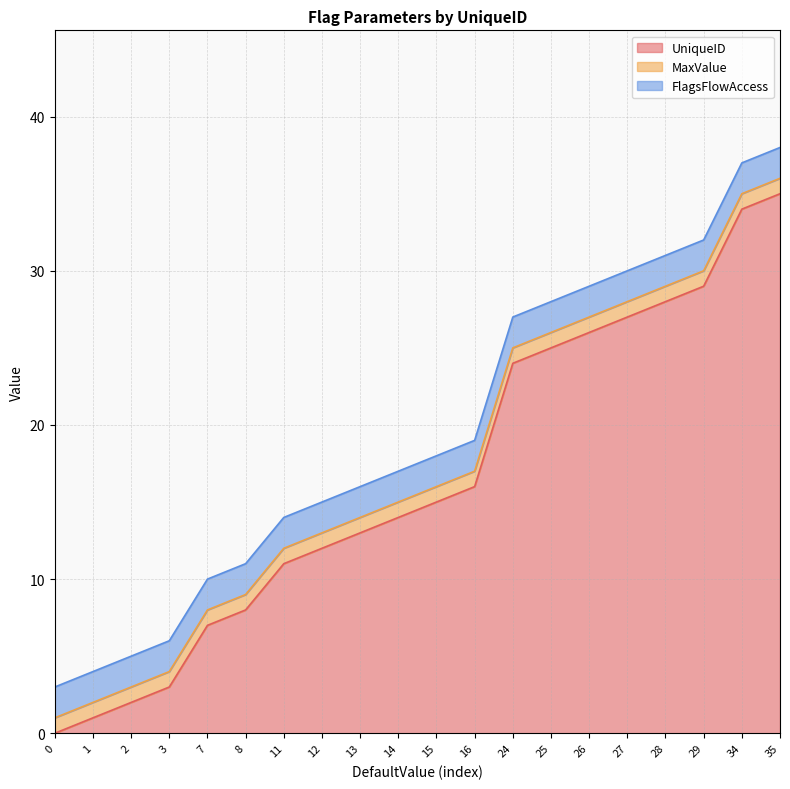

Which series has the widest spread of values?

UniqueID